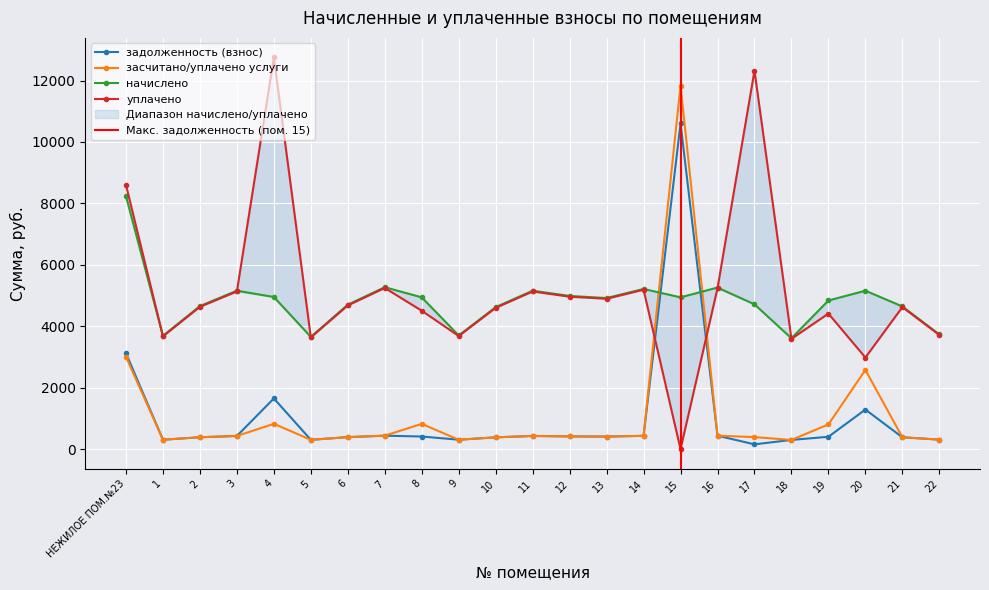

Is this an area chart (filled region under the line)?

No